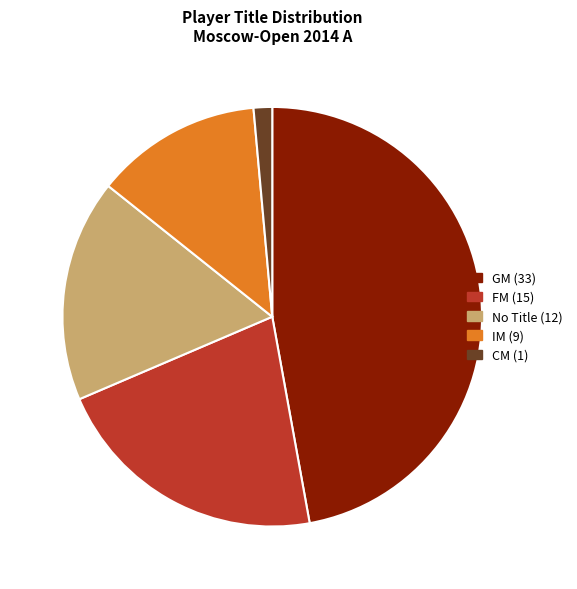

Does any single category account for the majority?

No